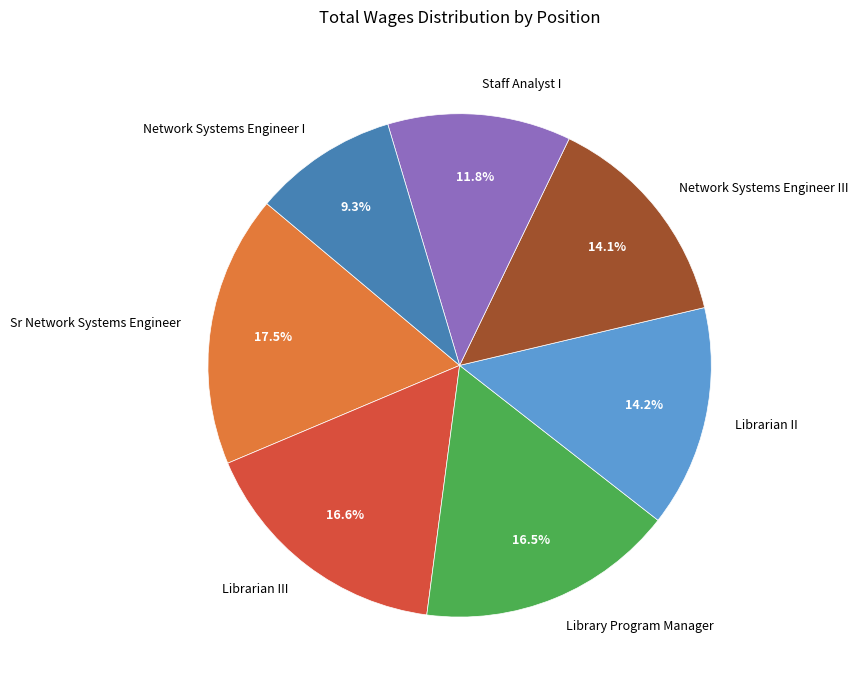

To the nearest percent, what portion does Librarian II represent?

14%